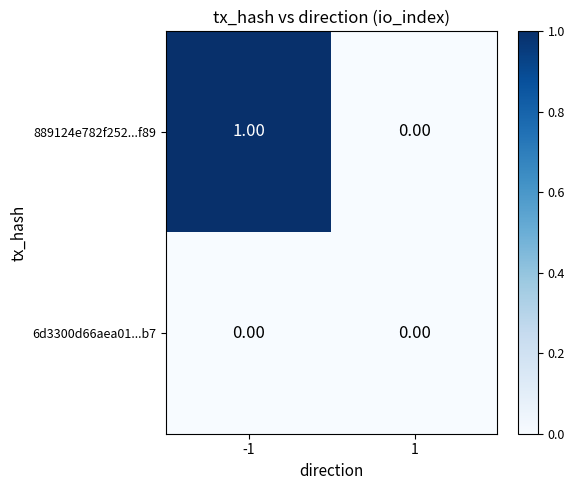

List the series in order of their overall mean, highest first.

889124e782f252...f89, 6d3300d66aea01...b7